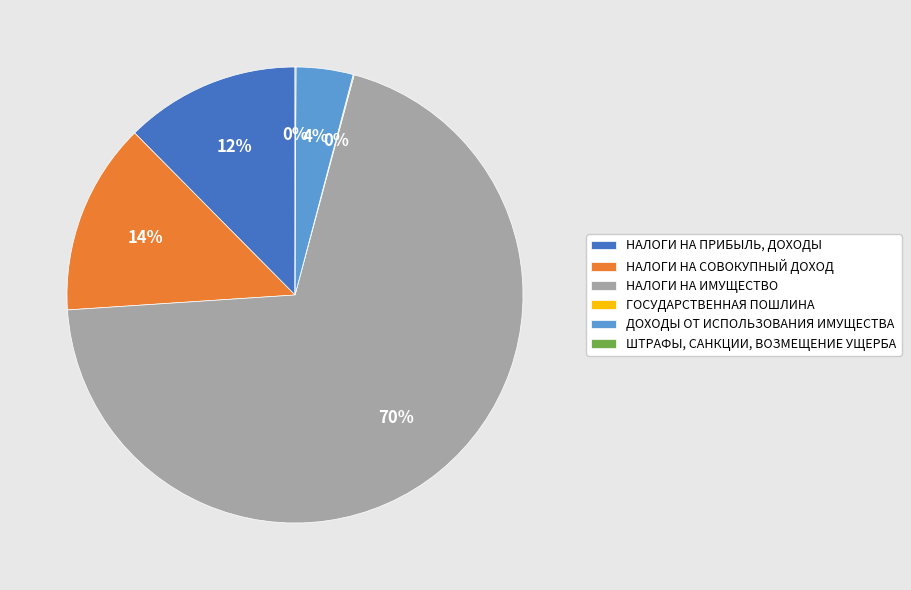

True or false: НАЛОГИ НА СОВОКУПНЫЙ ДОХОД accounts for 1% of the total.

False